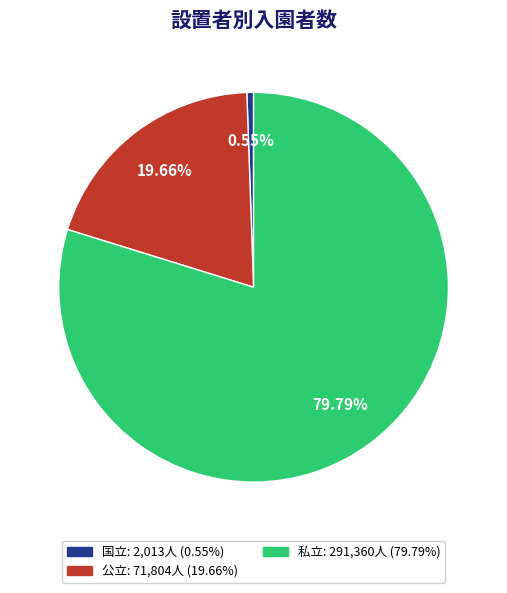

How many slices are in this pie chart?

3